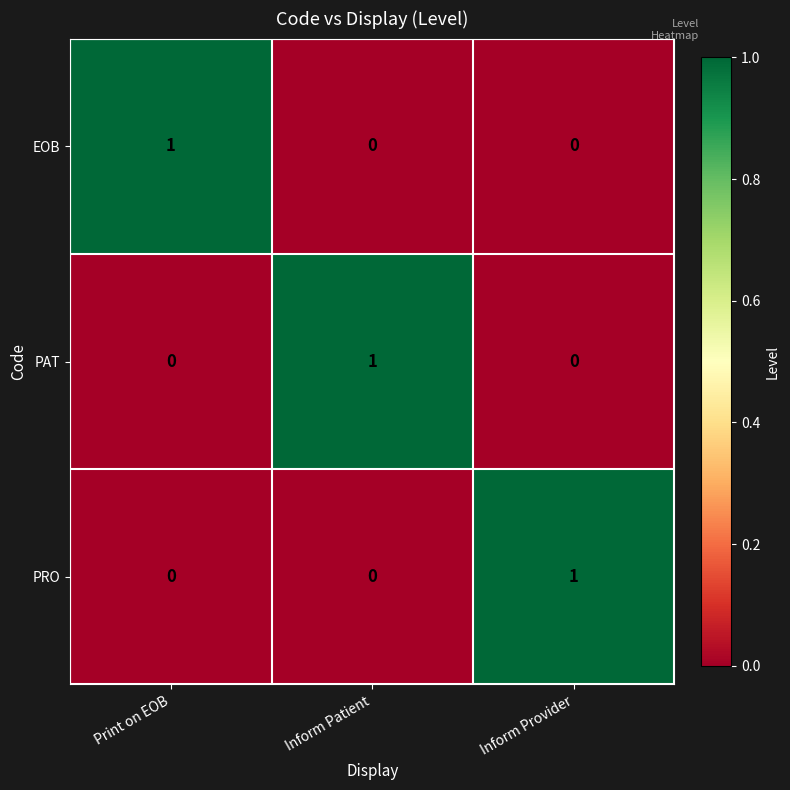

Count the PRO values in the range 0 to 1.

3